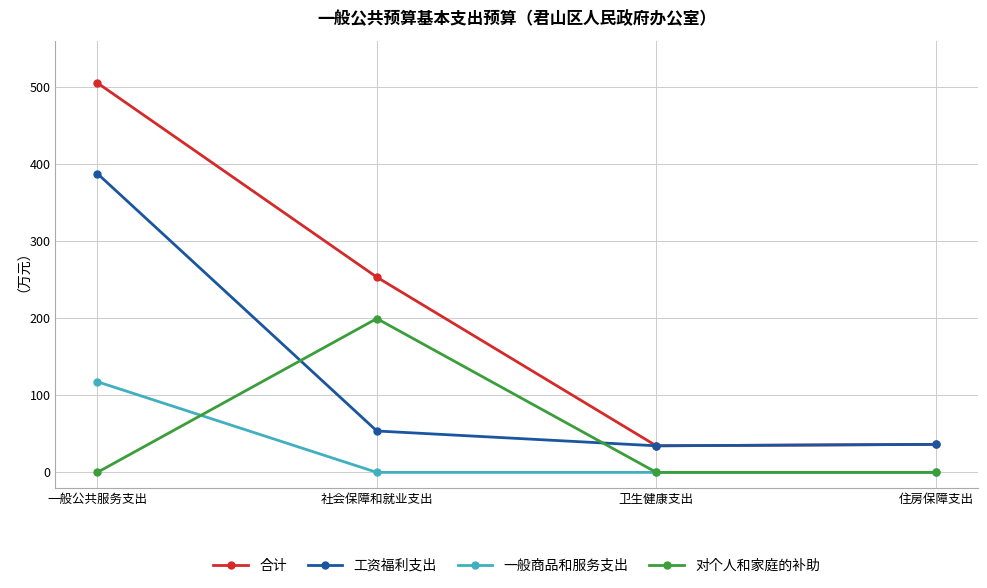

True or false: 一般商品和服务支出 and 工资福利支出 cross at least once.

False